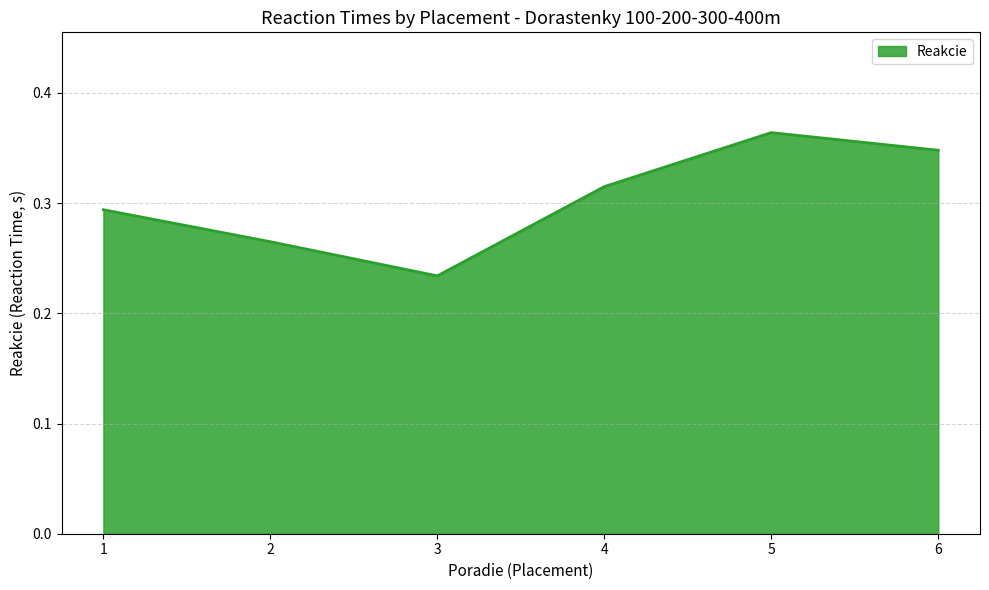

Does the chart have visible grid lines?

Yes